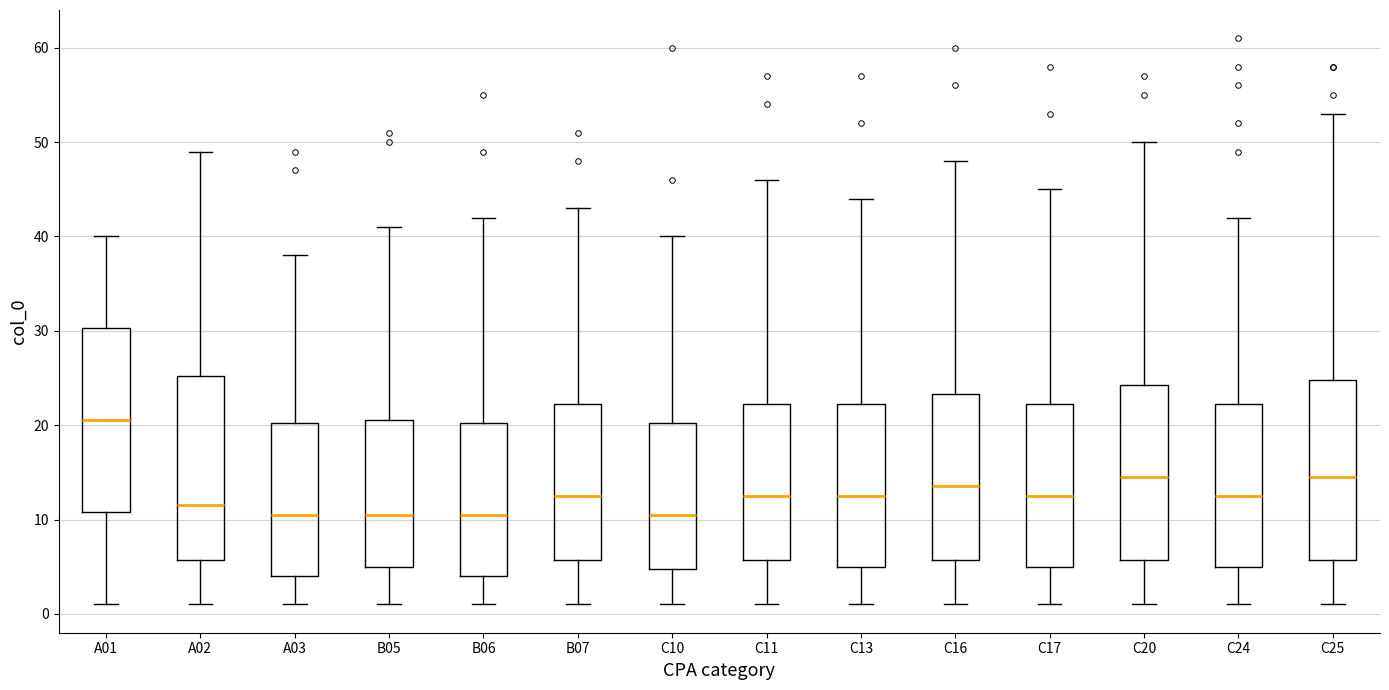

Where is the upper edge of the box for A03 on the y-axis? The values are not printed on the chart, so give them approximately, as read against the axis.

20